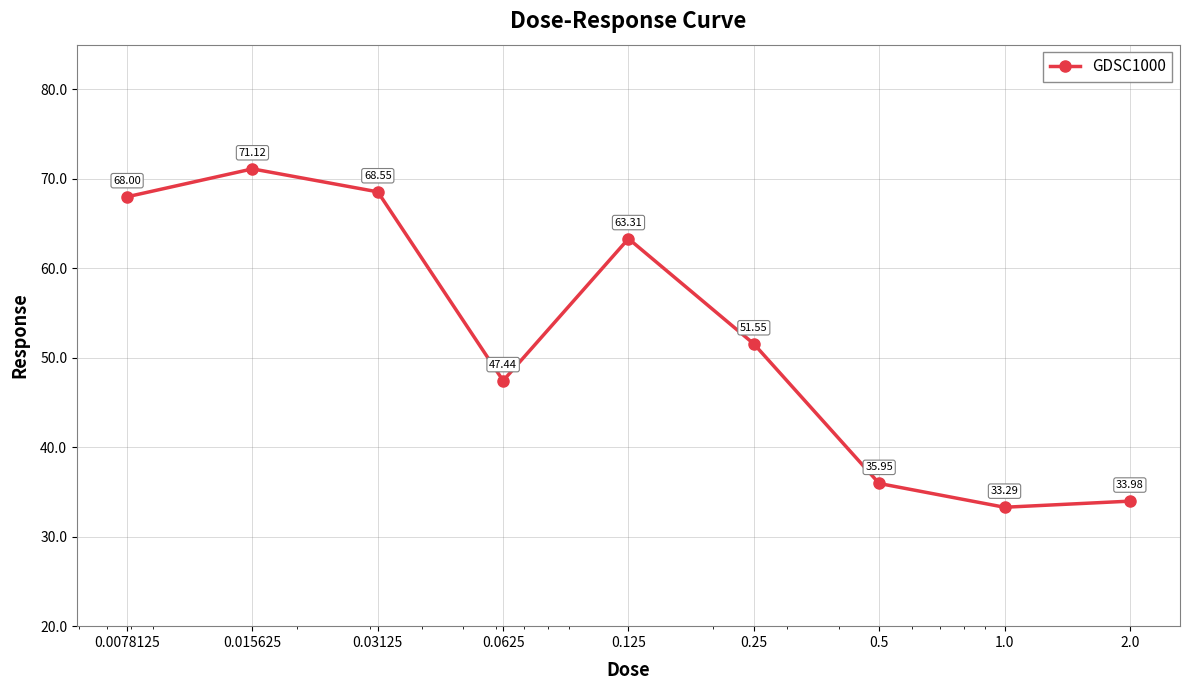

How many lines are shown in the chart?

1